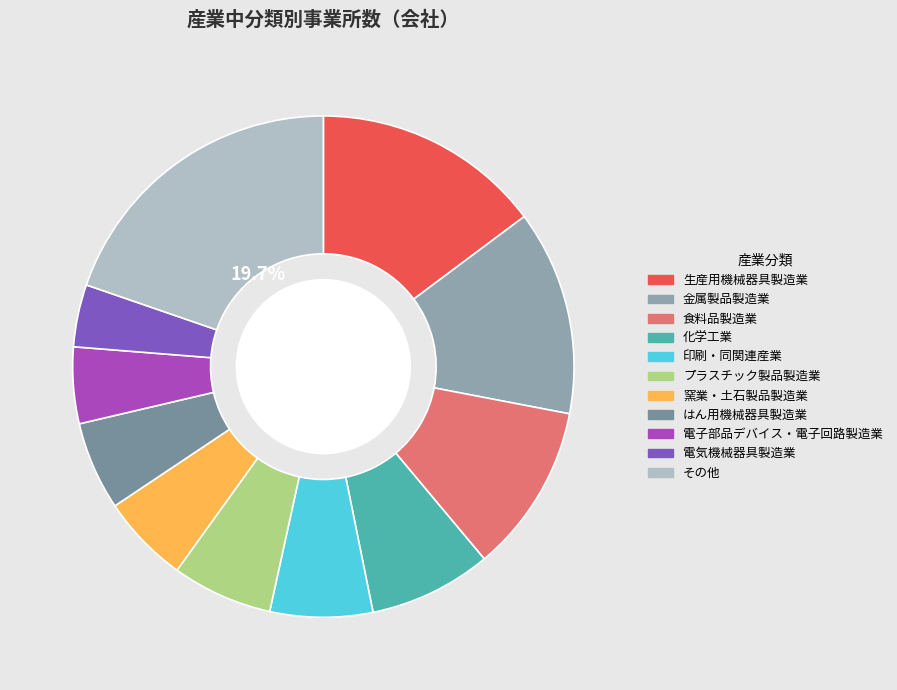

How many slices are in this pie chart?

11